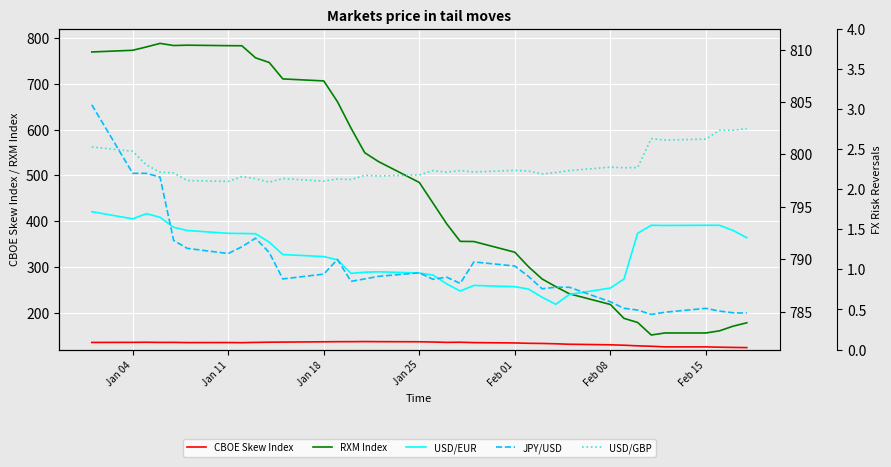

What is the maximum value shown in the chart?

810.6